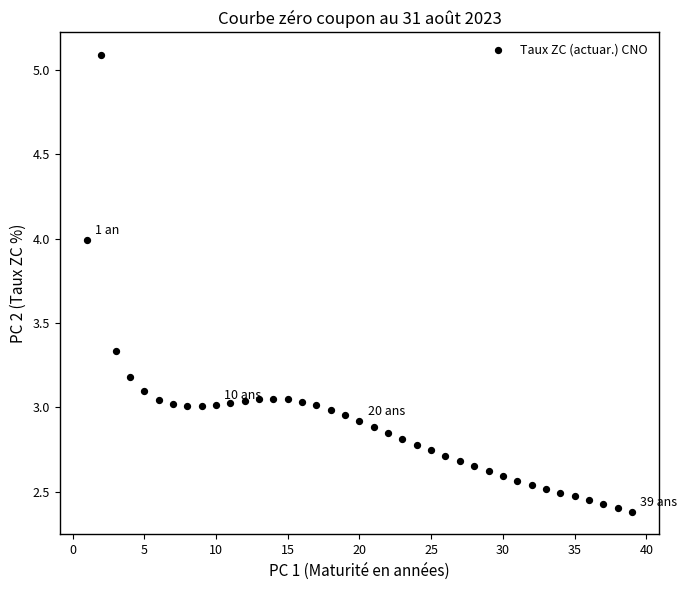

What is the range of X values (max minus min)?

38.0